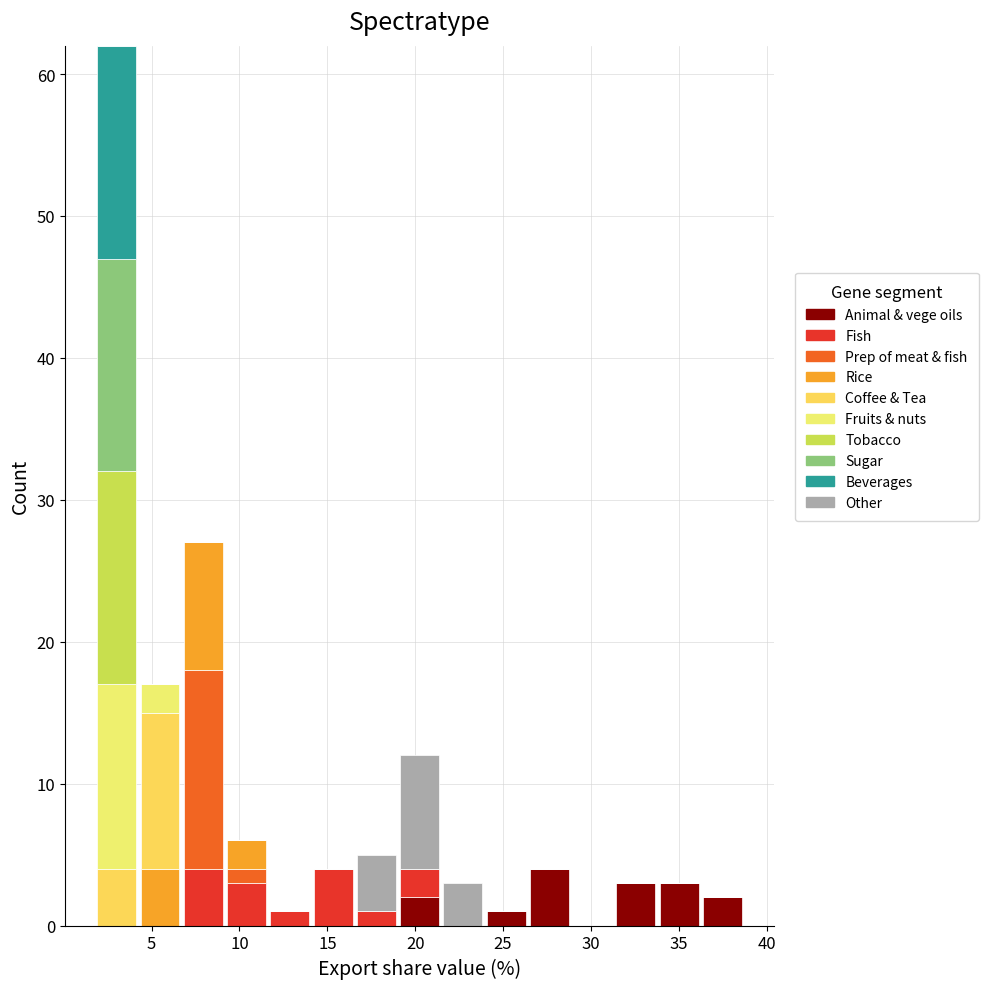

Reading left to right, list every stacked bar in this chart as the range it spans on the x-axis followed by its total height. Neither the bar edges nor the heights are printed on the chart, so give them approximately, as read against the axes.

2.0 to 4.0: 62
4.0 to 6.5: 17
6.5 to 9.0: 27
9.0 to 11.5: 6
11.5 to 14.0: 1
14.0 to 16.5: 4
16.5 to 19.0: 5
19.0 to 21.5: 12
21.5 to 24.0: 3
24.0 to 26.5: 1
26.5 to 29.0: 4
29.0 to 31.5: 0
31.5 to 34.0: 3
34.0 to 36.5: 3
36.5 to 38.5: 2